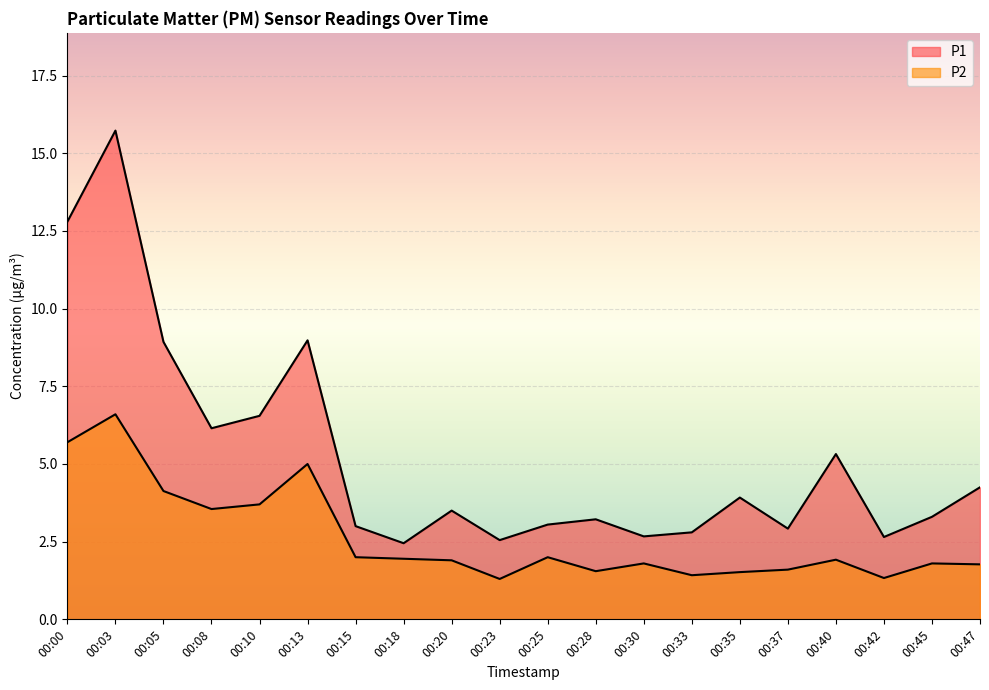

What is the difference between the maximum and minimum values in the P2 series?

5.3